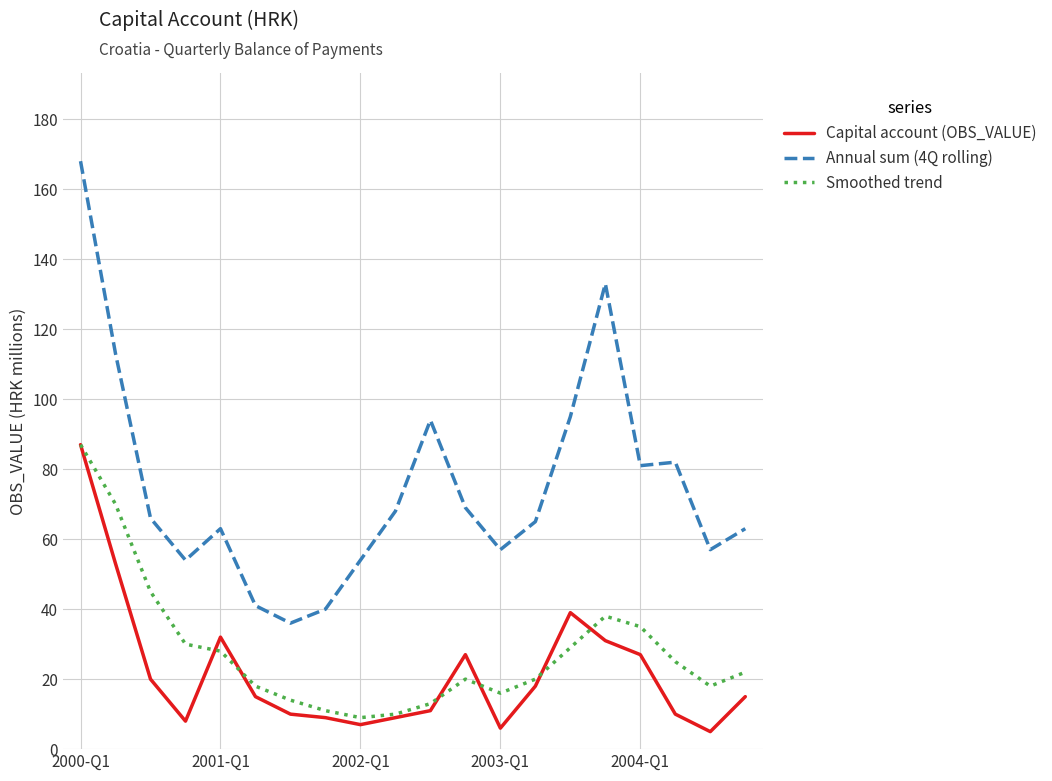

At how many categories does at least one series exceed 161?

1